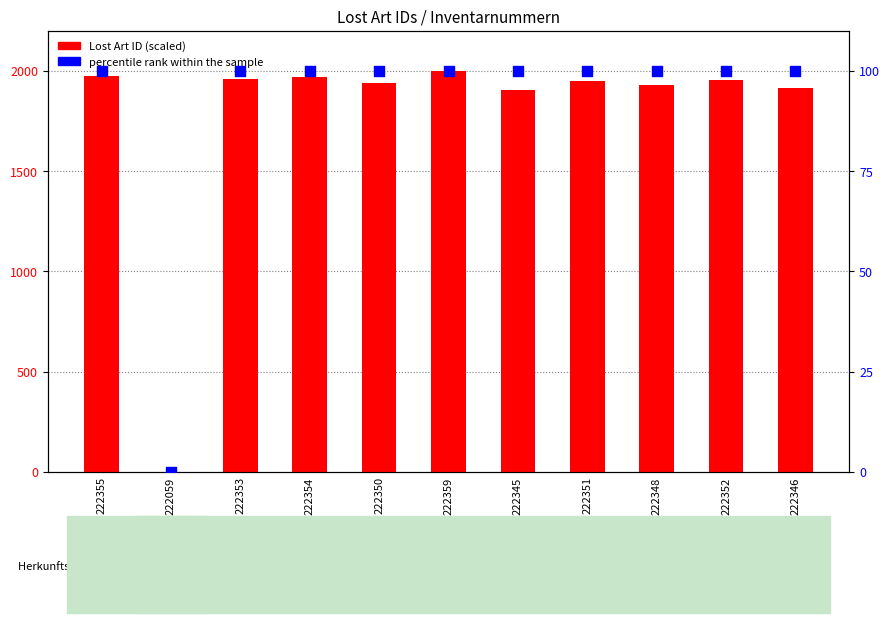

Which series has the largest total across all categories?

Lost Art ID (scaled)